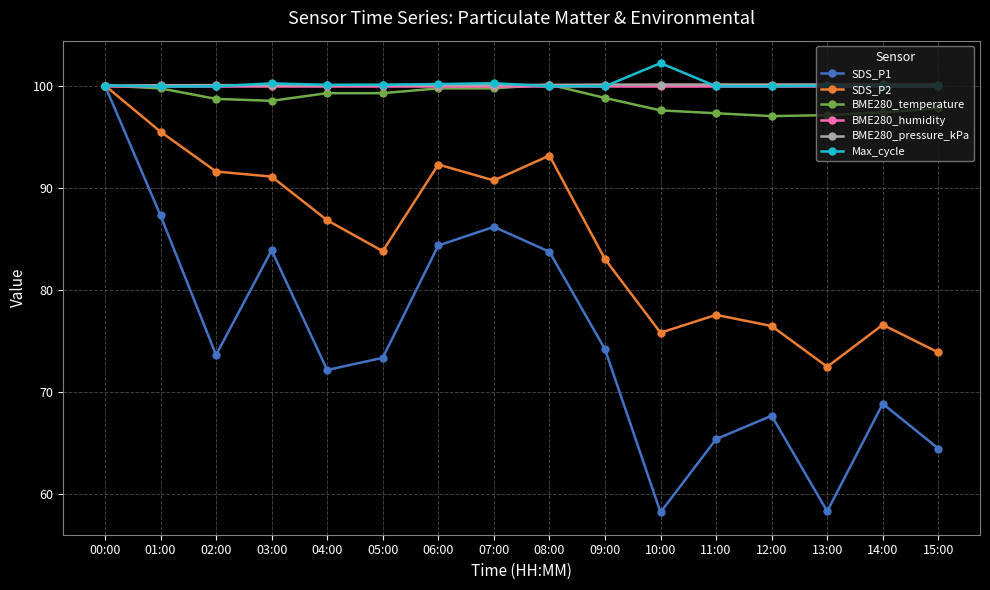

True or false: BME280_pressure_kPa has more than 1 points higher than both neighbors.

True